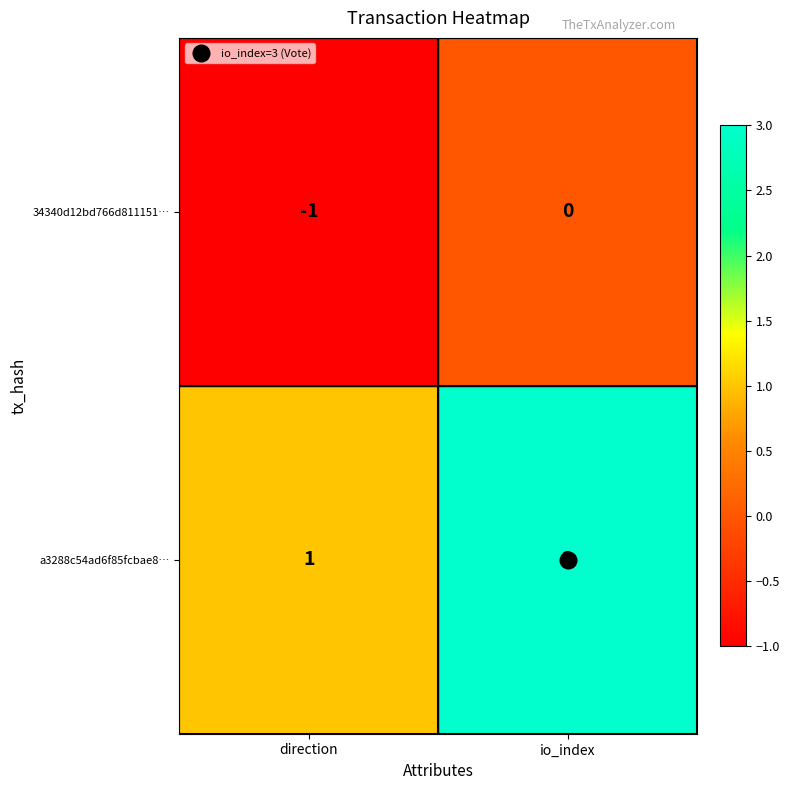

Which label corresponds to the largest value in the chart?

io_index